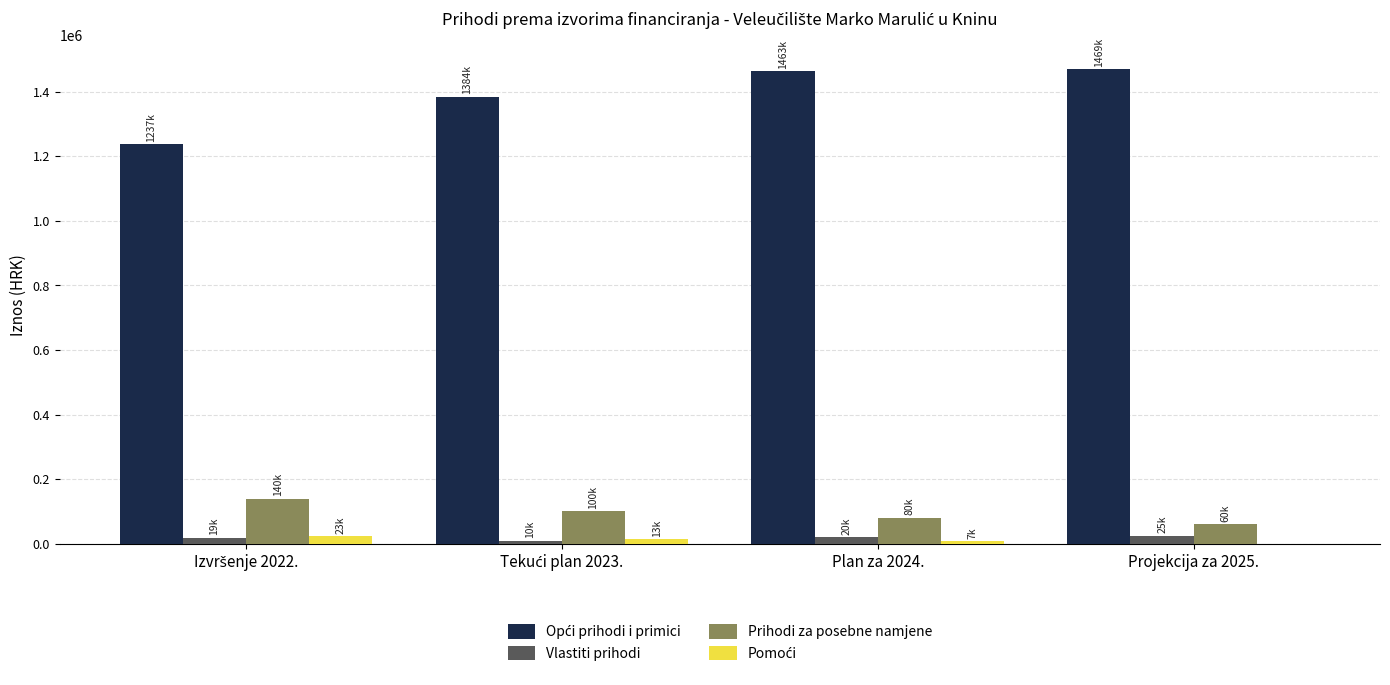

The value of Prihodi za posebne namjene at Plan za 2024. is 80000. True or false?

True